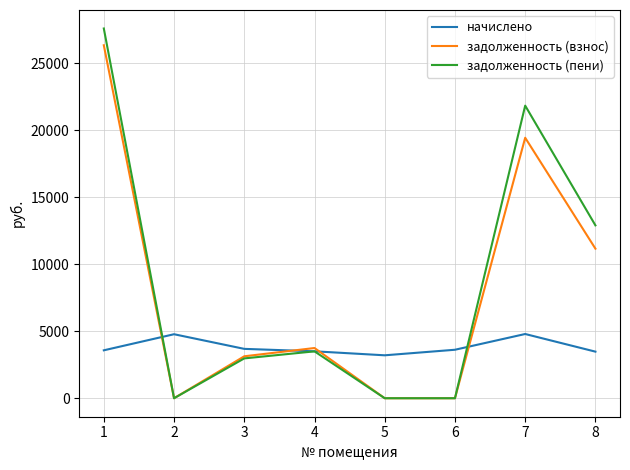

What is the maximum value for задолженность (взнос)?

26345.3